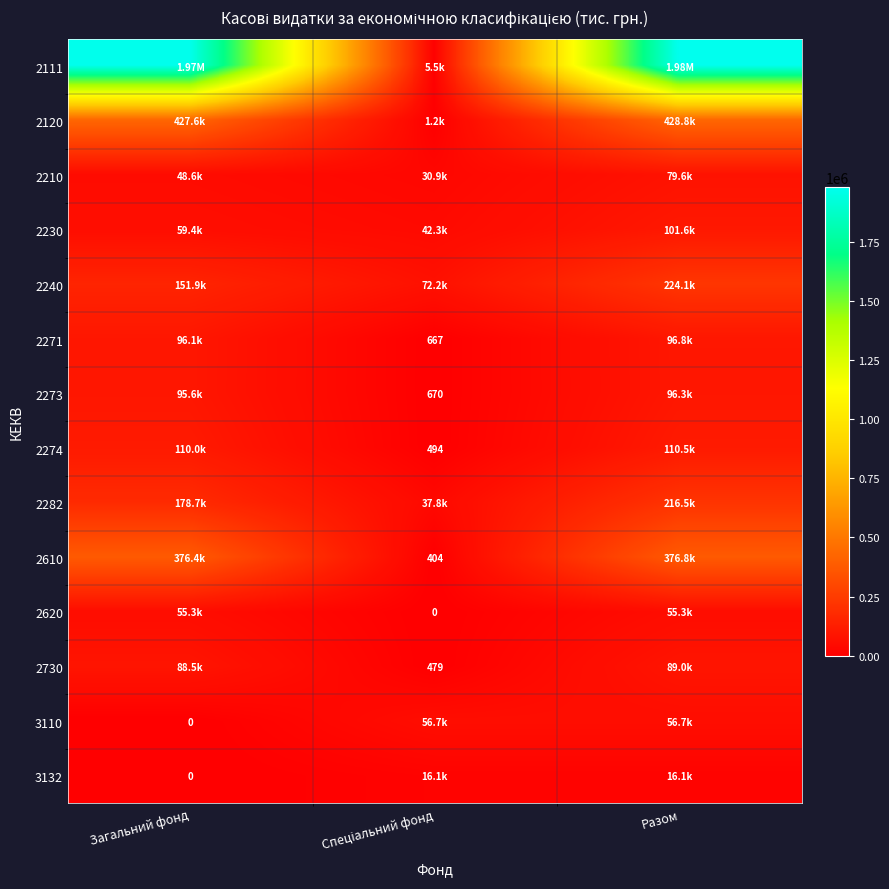

True or false: 2273 has a value of 154976.3 at Загальний фонд.

False